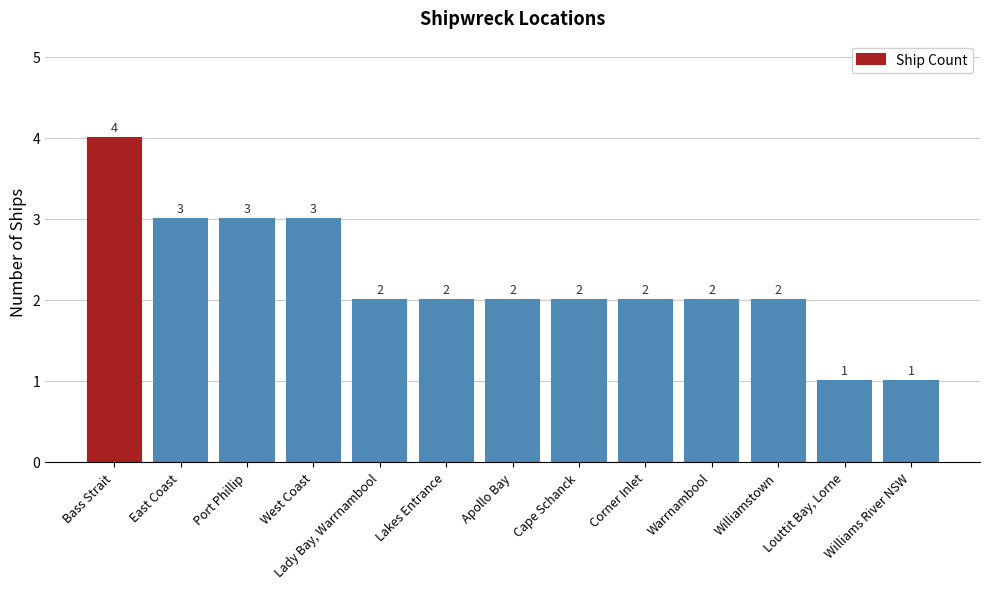

What is the change in value from Bass Strait to Louttit Bay, Lorne?

-3